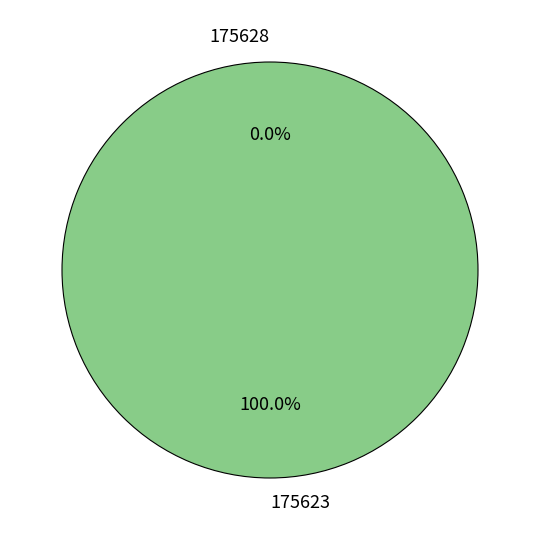

To the nearest percent, what portion does 175623 represent?

100%